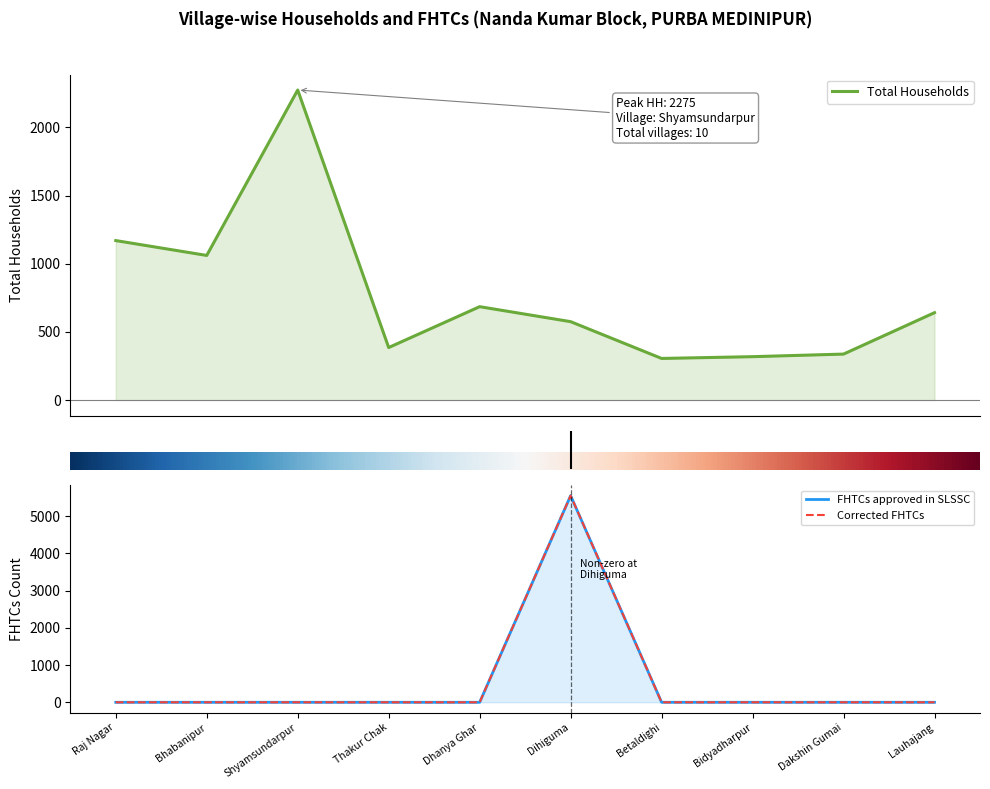

At how many categories does at least one series exceed 385?

6